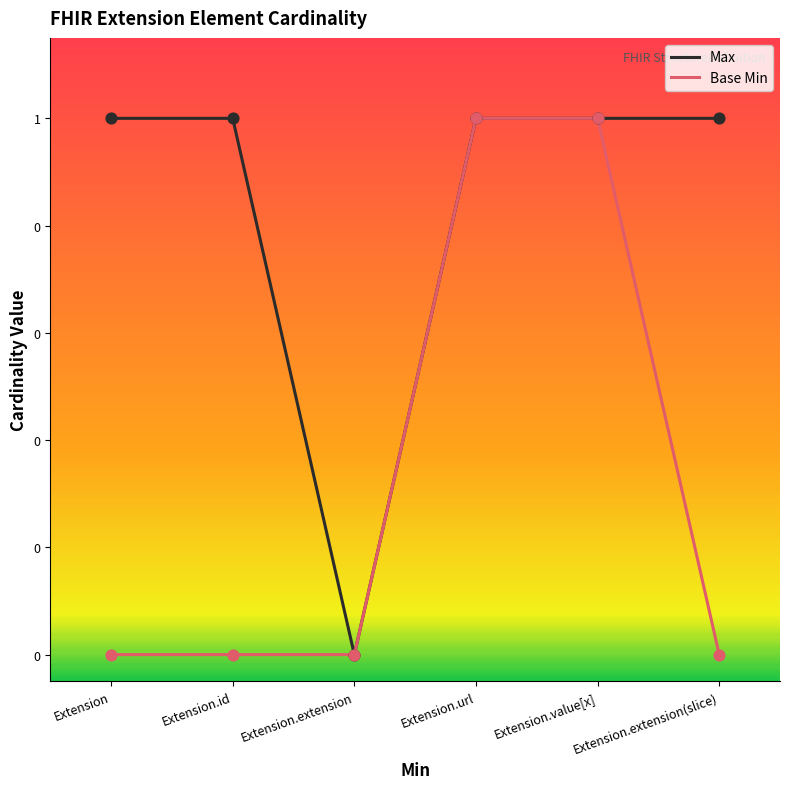

Is the value of Max at Extension.id greater than the value of Base Min at Extension?

Yes